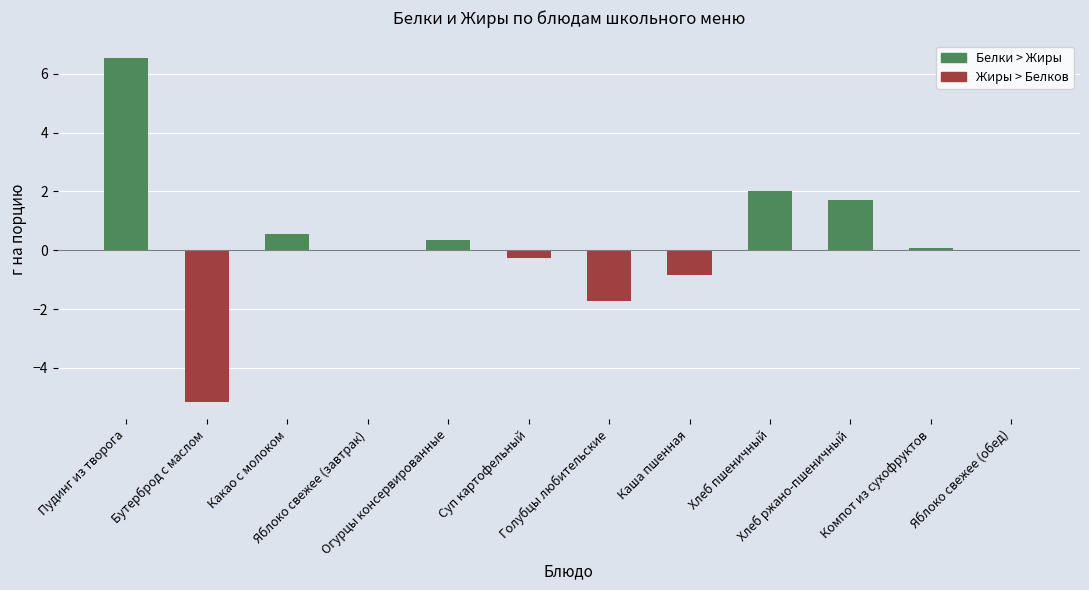

What is the sum of all values?

3.3